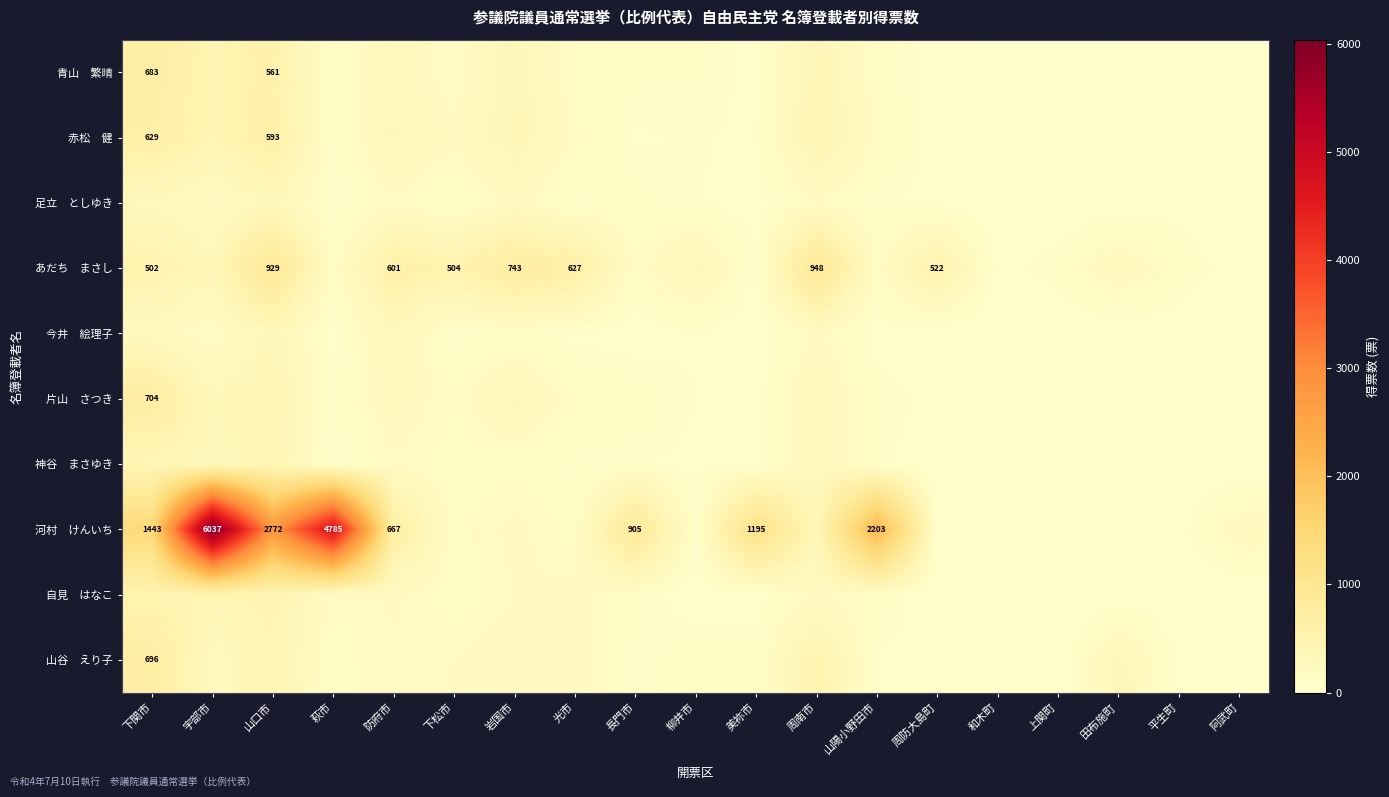

What is the spread (max minus min) of values at 下関市?

1205